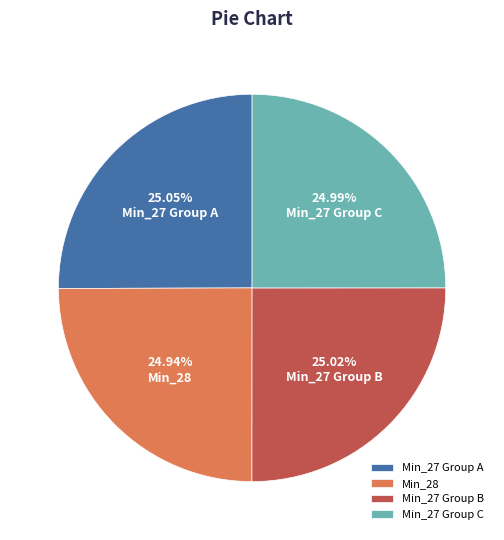

Count the number of slices in the pie.

4